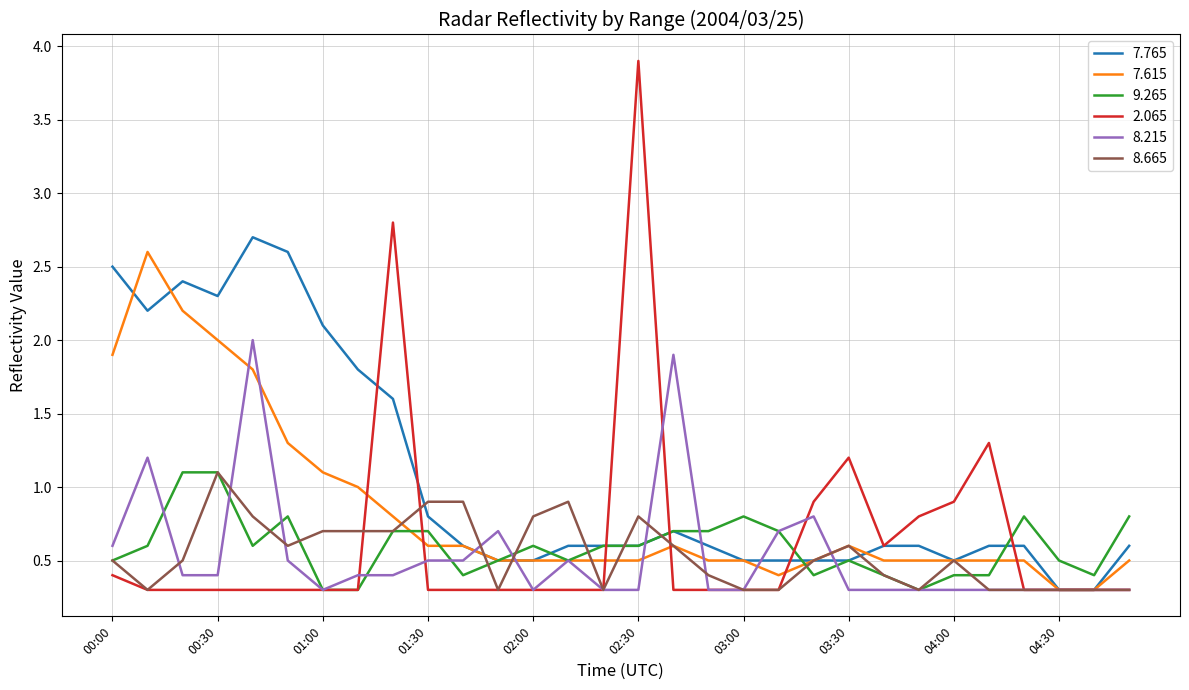

Which series has the largest total across all categories?

7.765